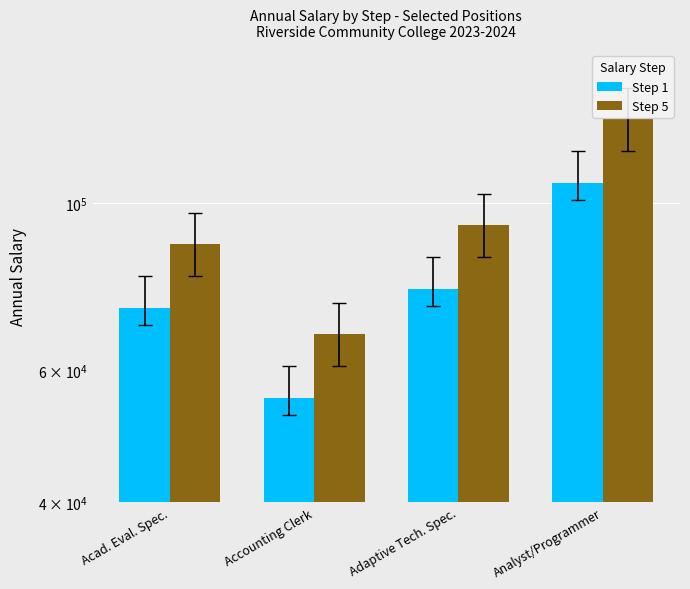

Rank the categories by Step 1 value from highest to lowest.

Analyst/Programmer, Adaptive Tech. Spec., Acad. Eval. Spec., Accounting Clerk